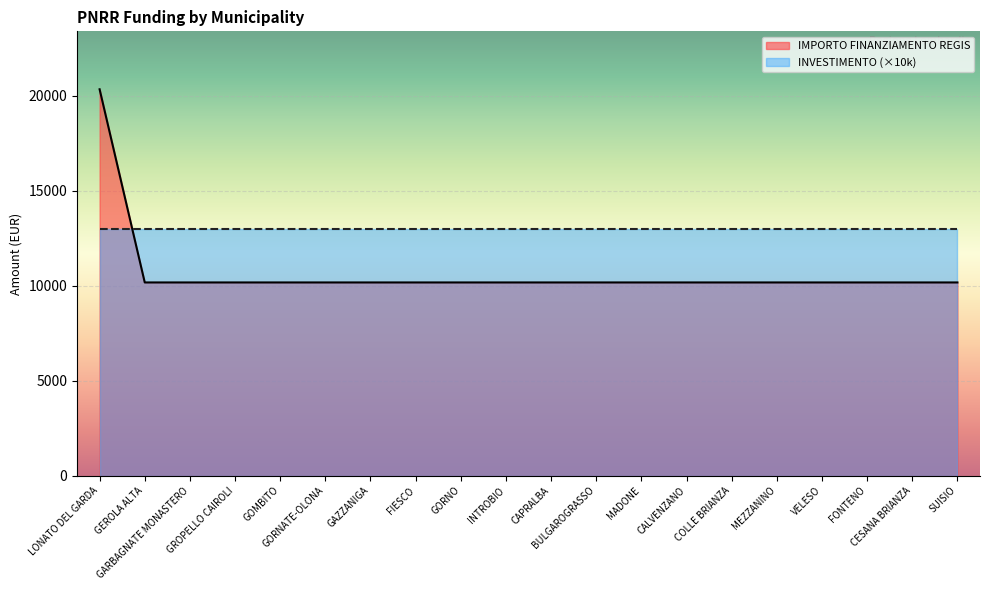

What value does the data have at SUISIO, to the nearest 100?

10200